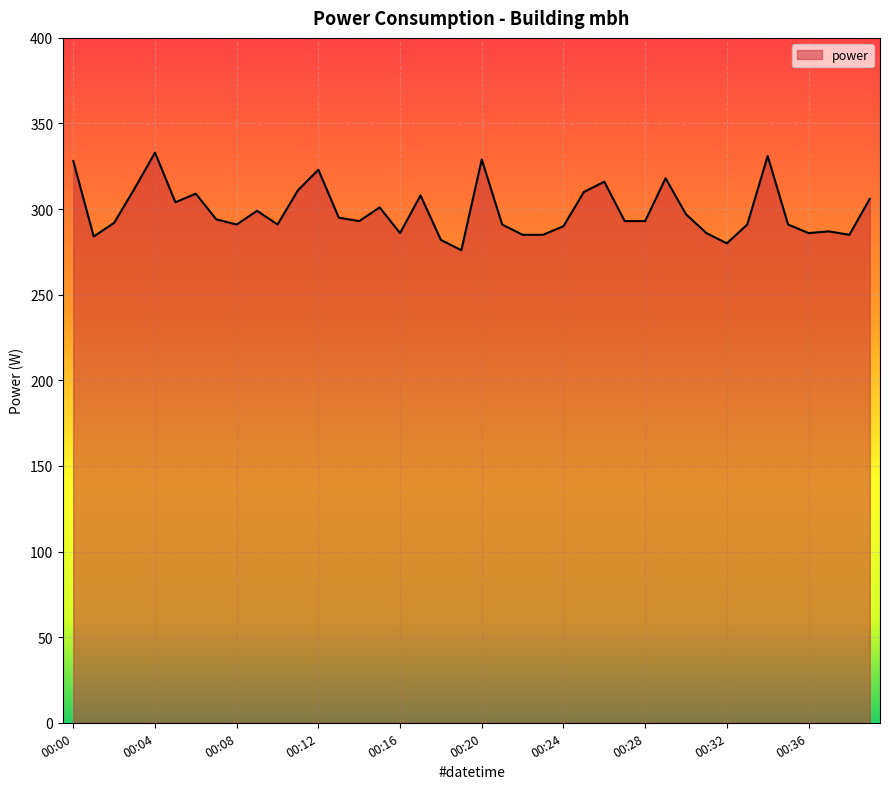

What is the smallest value displayed?

276